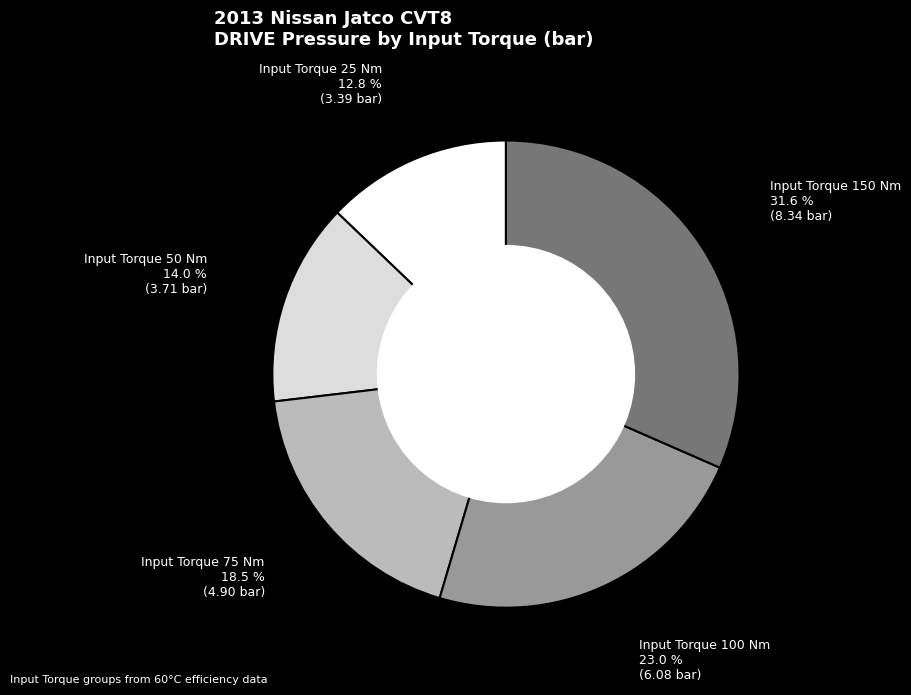

Is there a majority slice in this chart?

No